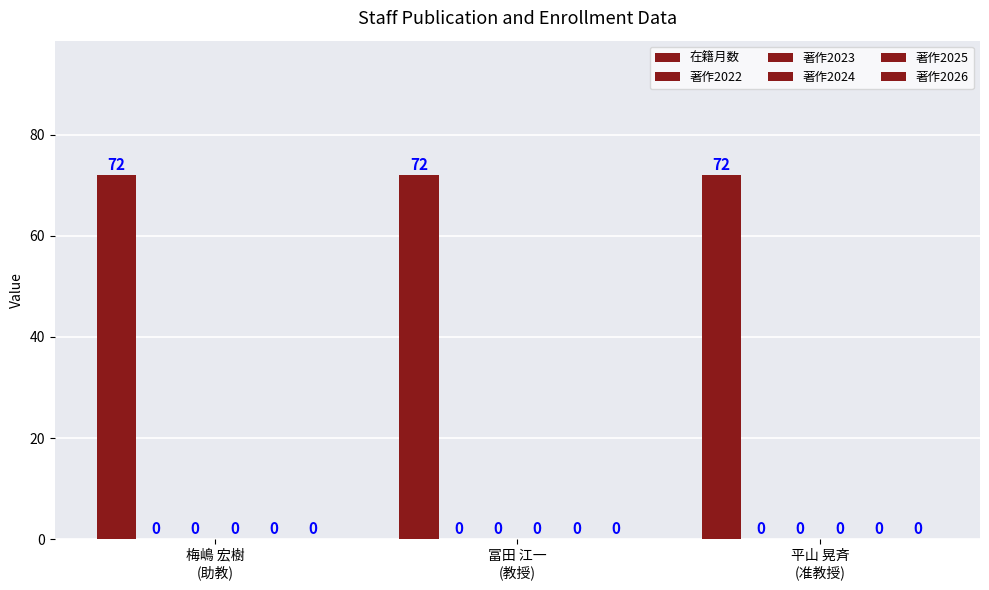

What is the minimum value for 在籍月数?

72